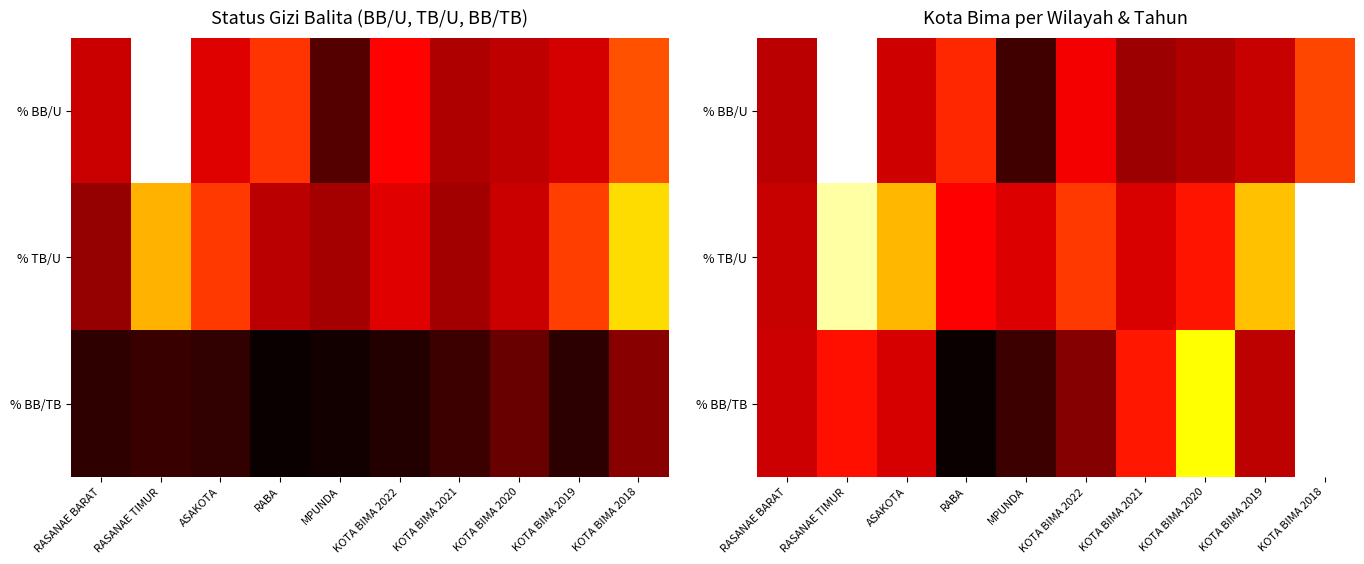

Which series has the largest range (max minus min)?

% BB/TB